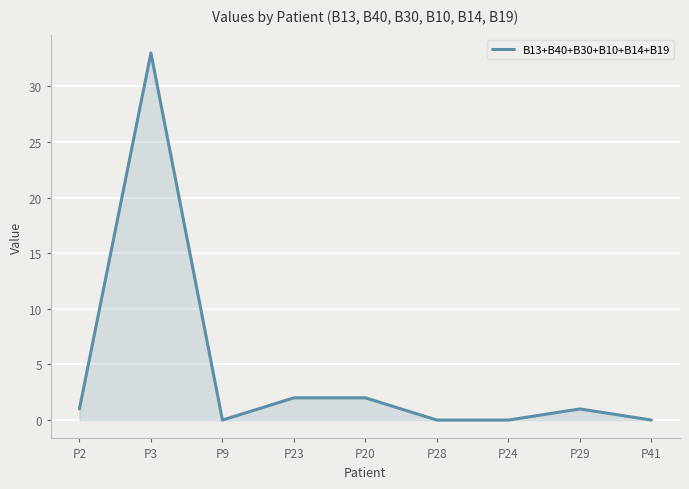

Which has a higher value, P9 or P20?

P20